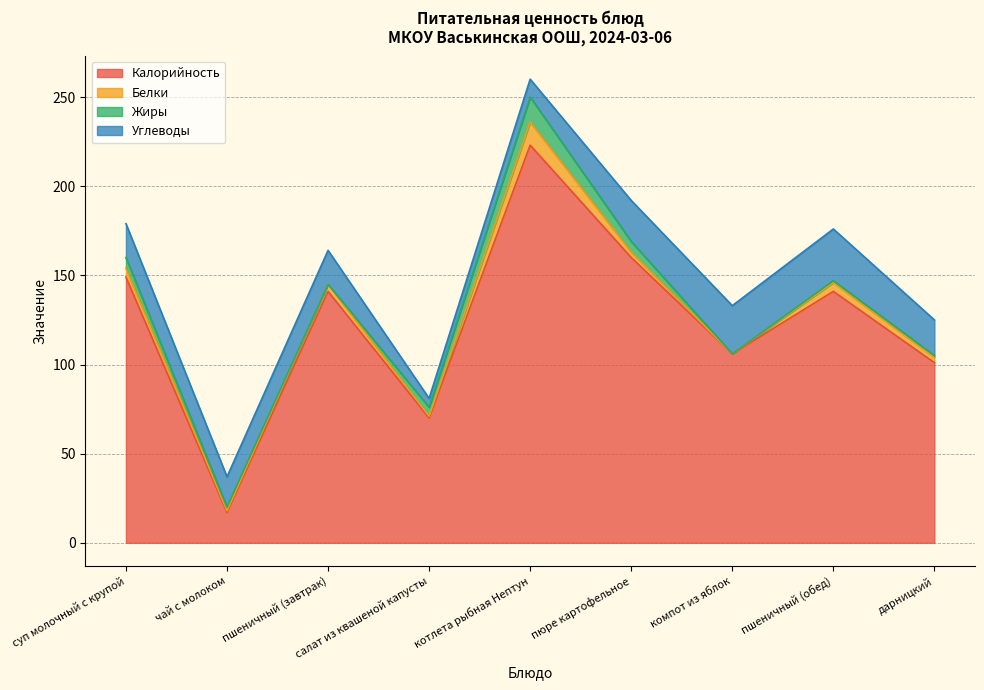

True or false: Белки and Калорийность cross at least once.

False